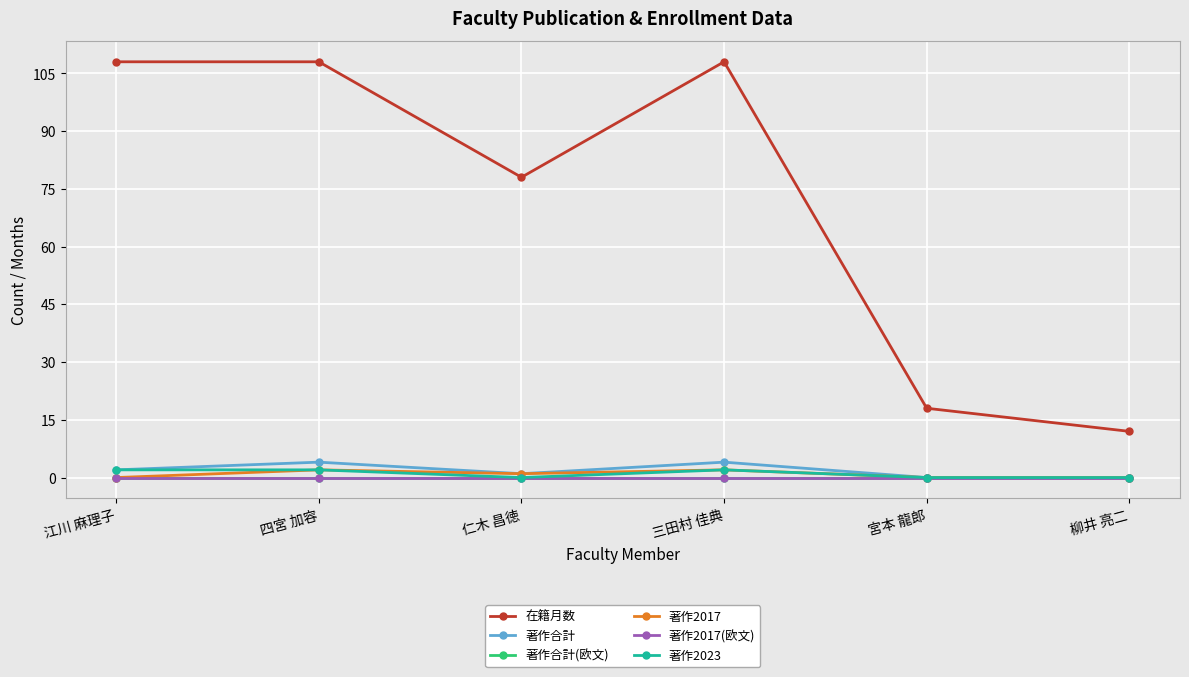

Which series changed the most between 四宮 加容 and 宮本 龍郎?

在籍月数